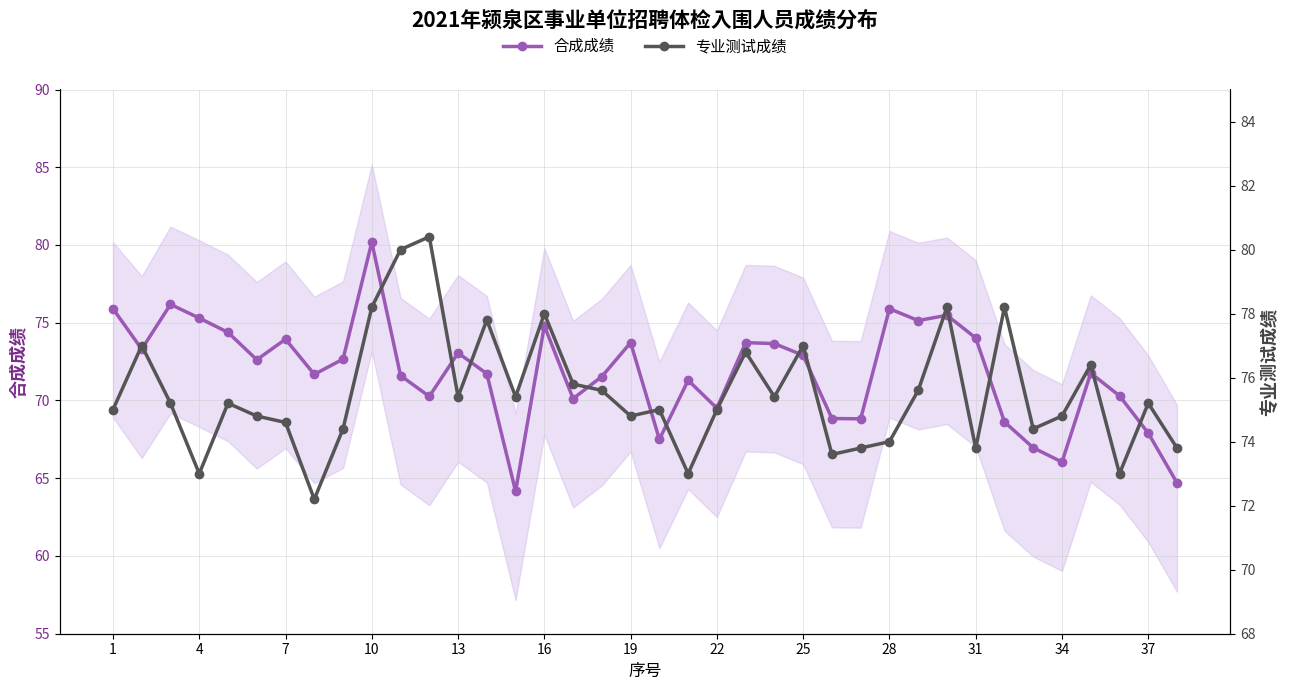

What is the average value of the 合成成绩 (含区间) series?

71.8